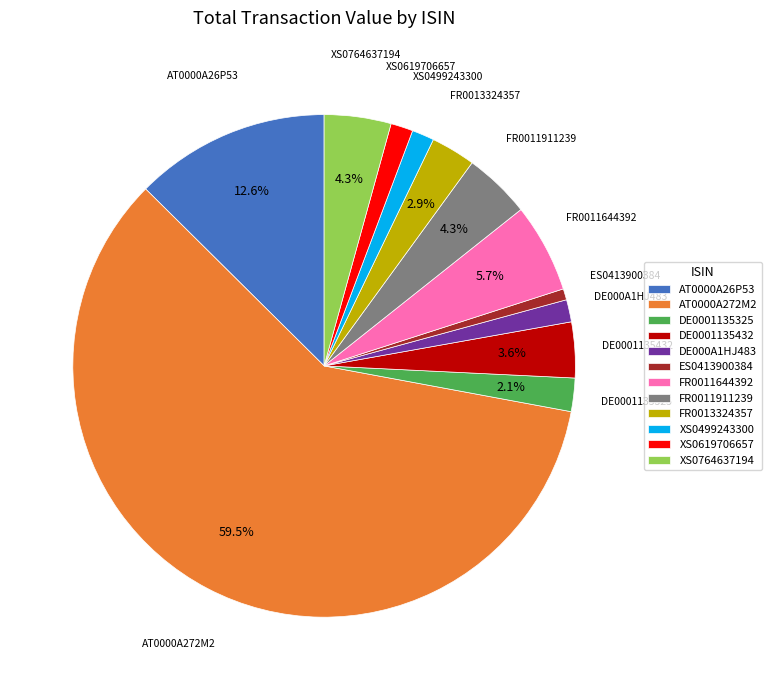

Between FR0011911239 and XS0619706657, which is larger?

FR0011911239